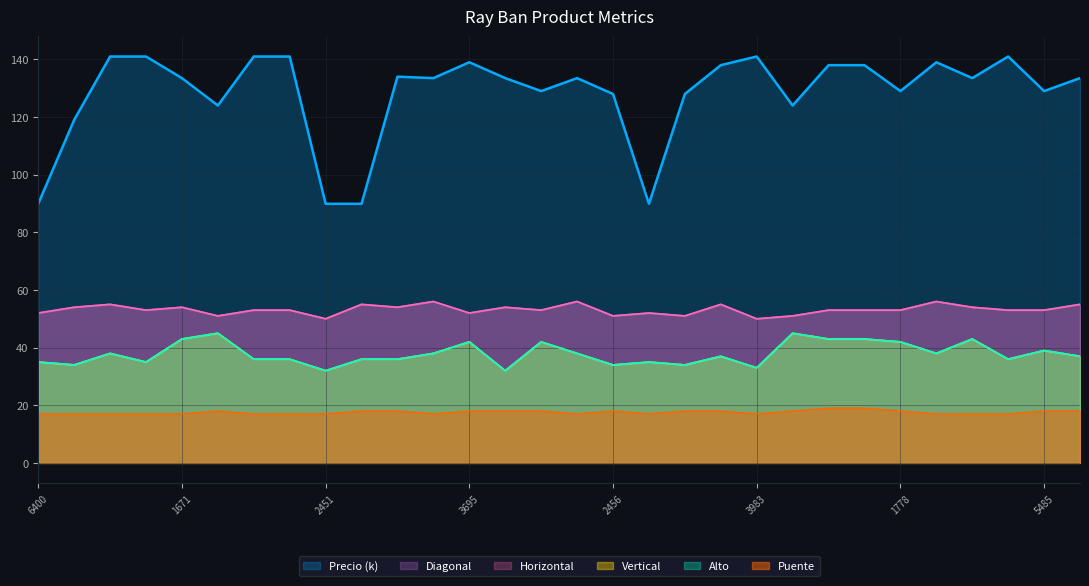

List the series in order of their peak value, highest first.

Precio, Diagonal, Horizontal, Vertical, Alto, Puente